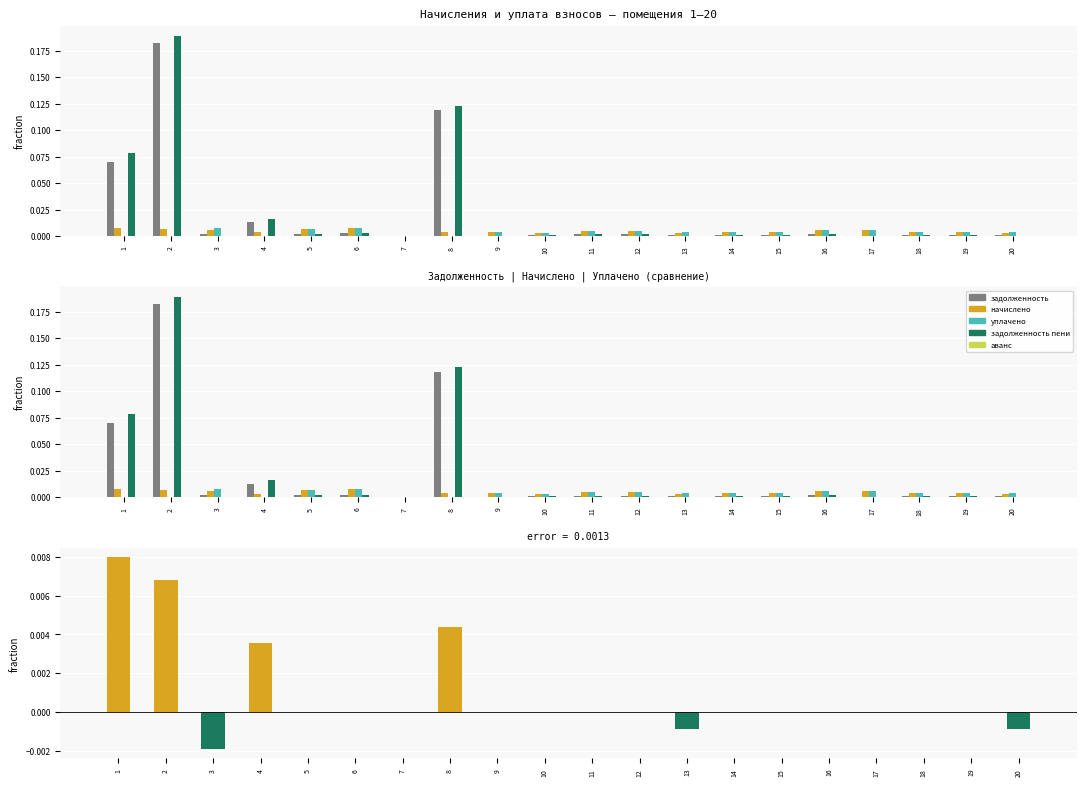

How many values in задолженность пени are above zero?

15